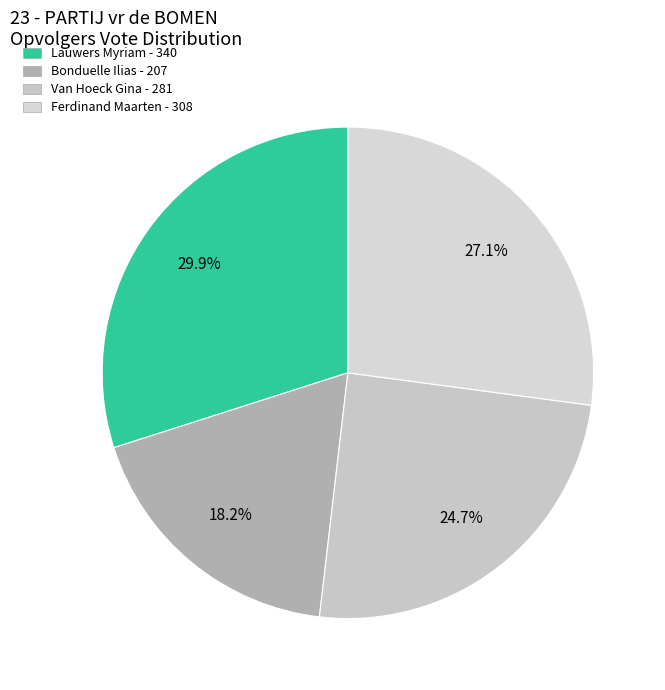

What percentage is NOT represented by Lauwers Myriam?

70.1%